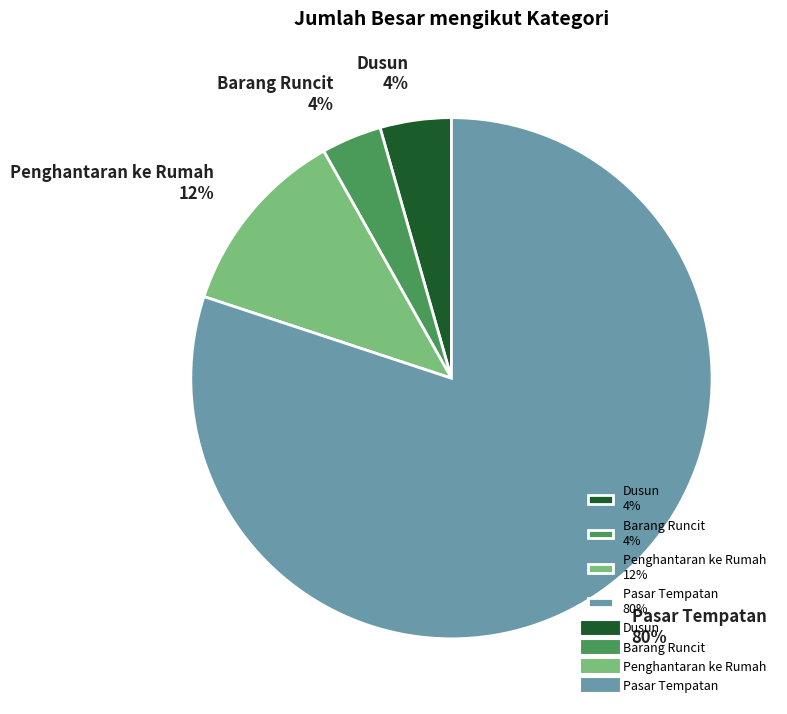

Combined, do Penghantaran ke Rumah 12% and Pasar Tempatan 80% account for over 50%?

Yes